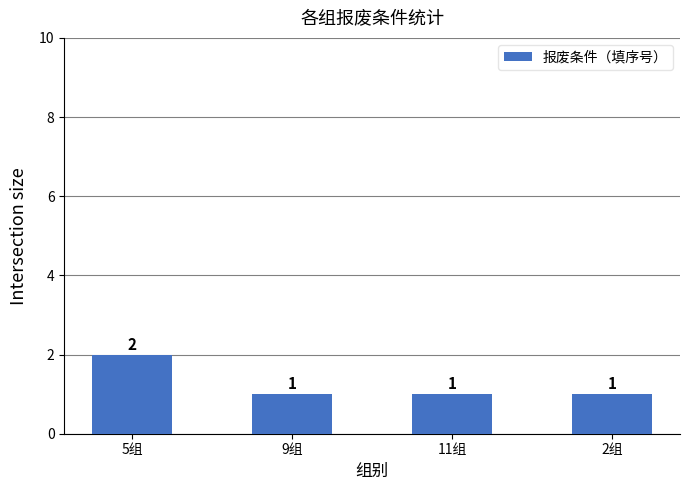

Does the chart contain stacked bars?

No